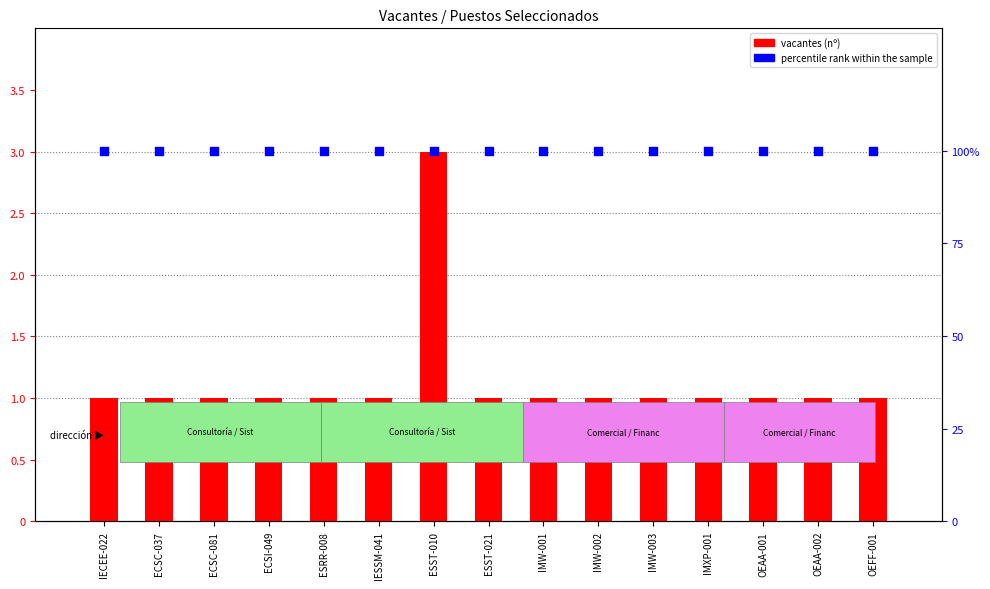

What is the total value across all series at IMW-003?

101